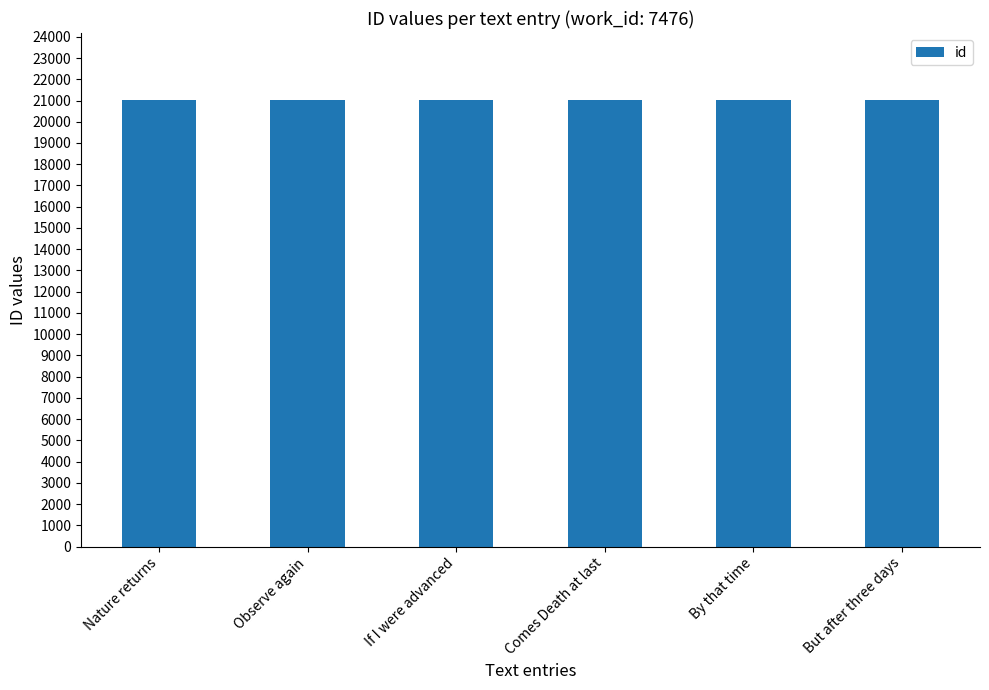

What is the value of the 1st bar from the left?

21012